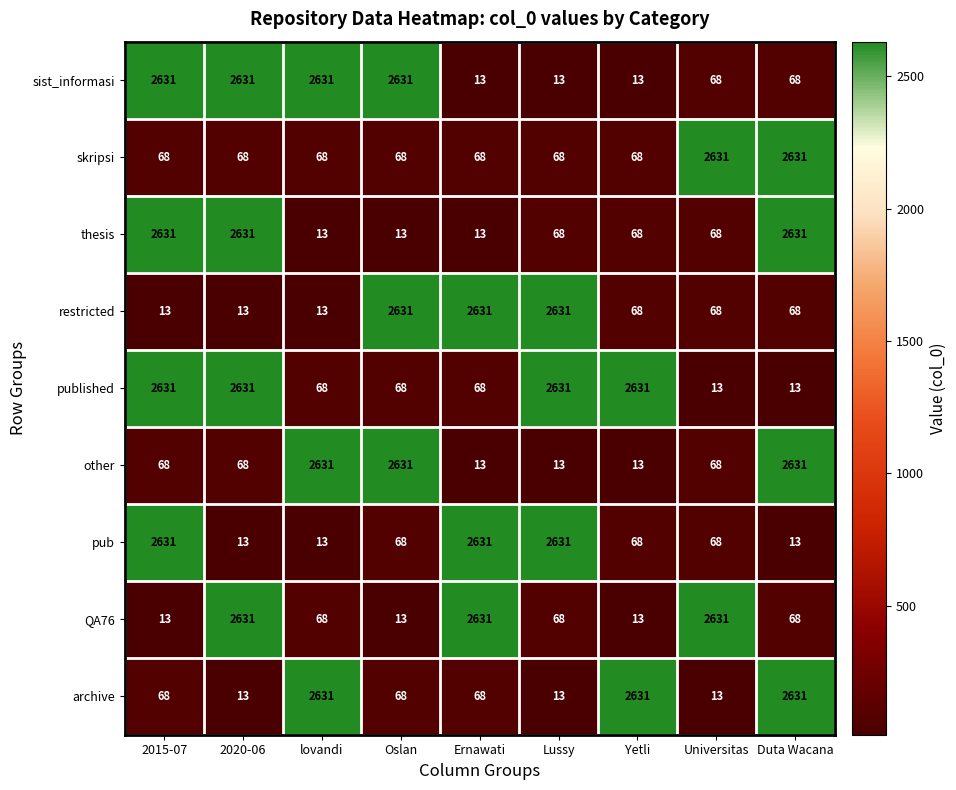

Is the value of published at Yetli greater than the value of restricted at Duta Wacana?

Yes